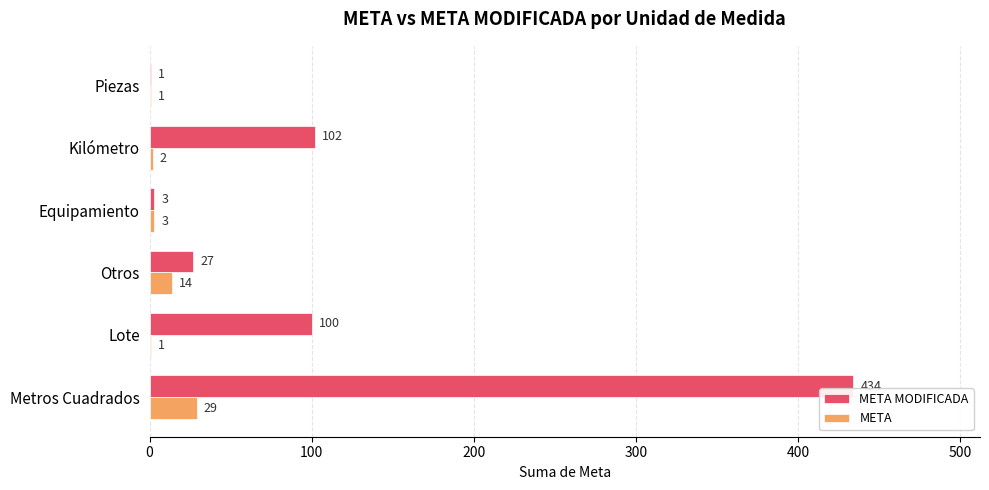

Which category has the highest value across all series?

Metros Cuadrados